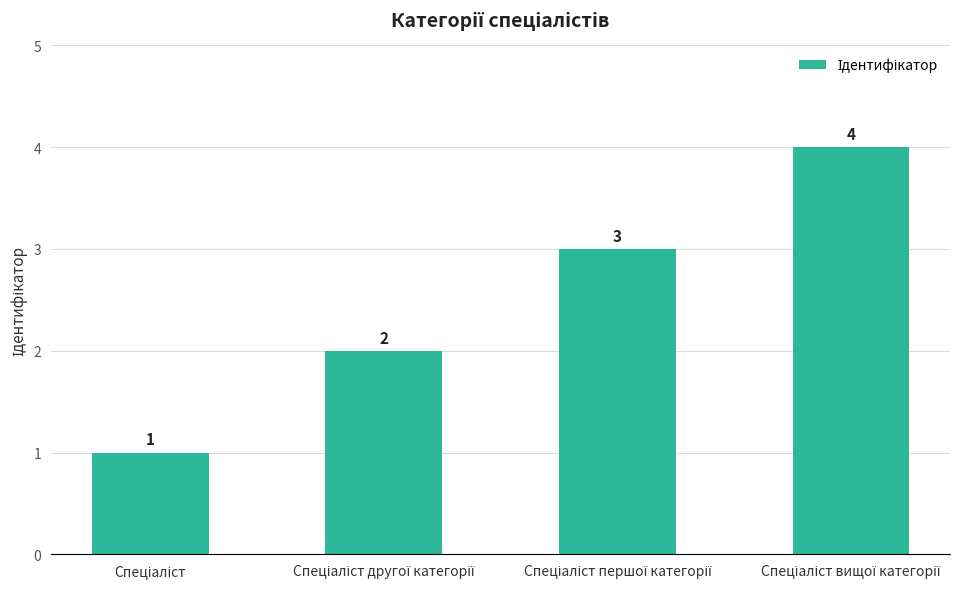

How many values are between 2 and 4?

3